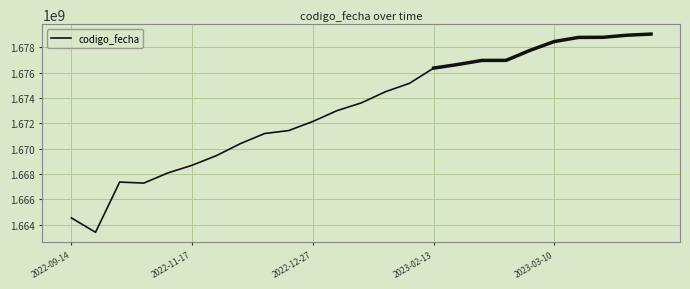

How many data points are above 1673611685?

12